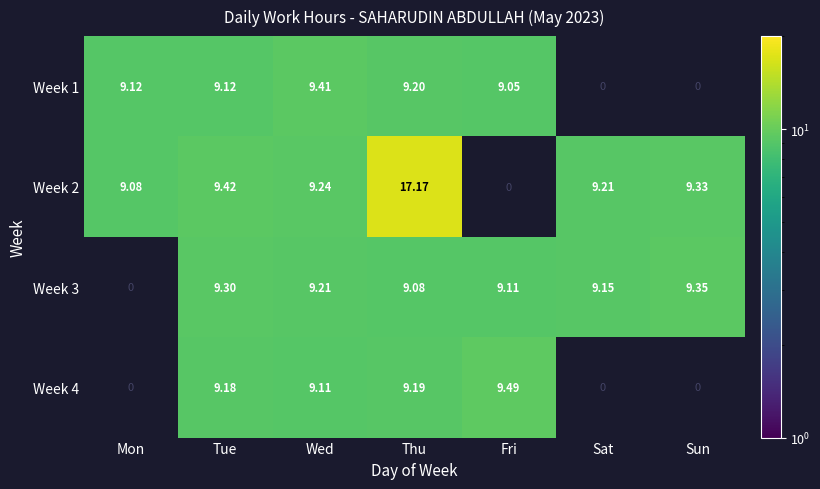

Is the value of Week 3 at Sun greater than the value of Week 2 at Wed?

Yes